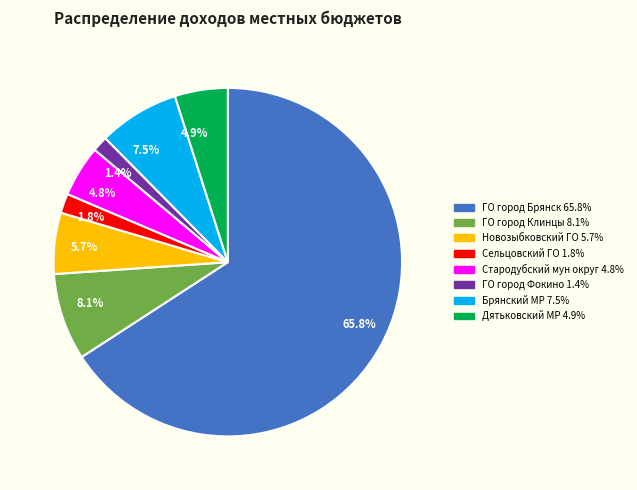

Is there a majority slice in this chart?

Yes